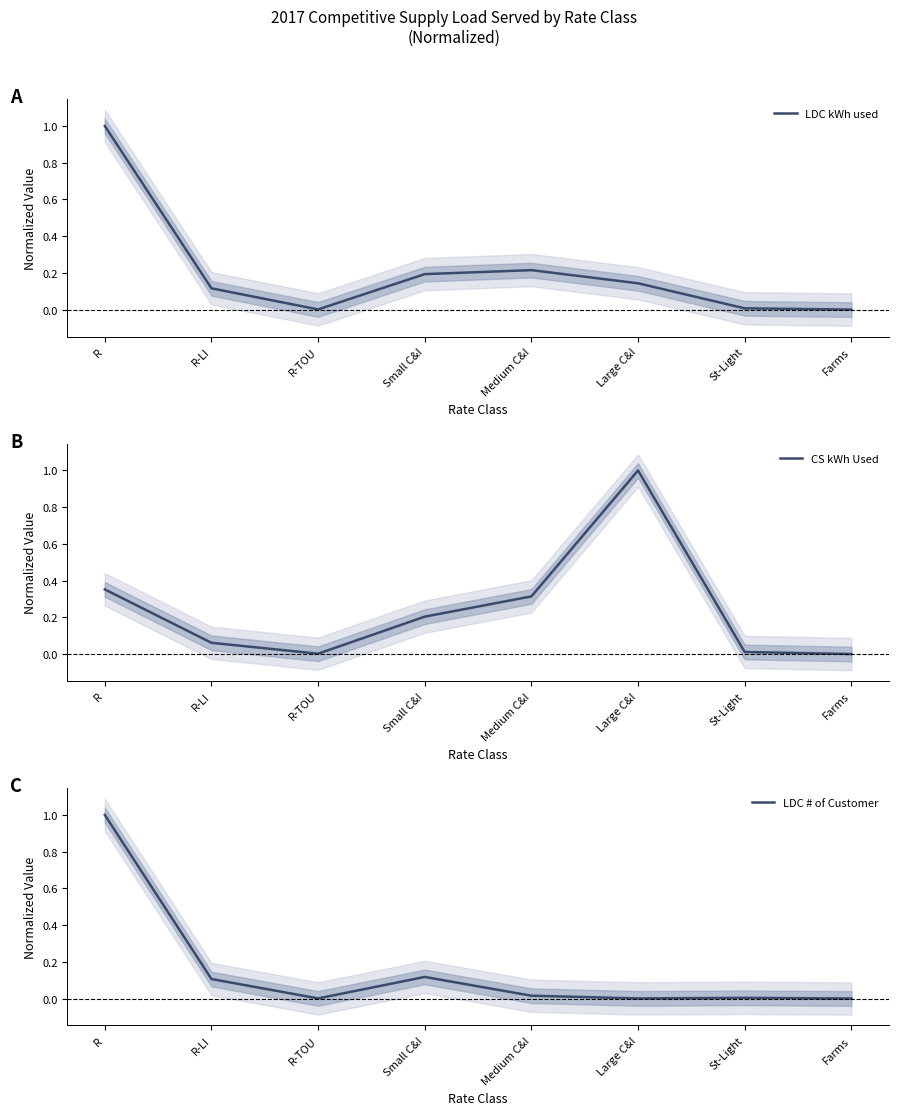

What is the difference between the maximum and minimum values in the CS kWh Used series?

1.0